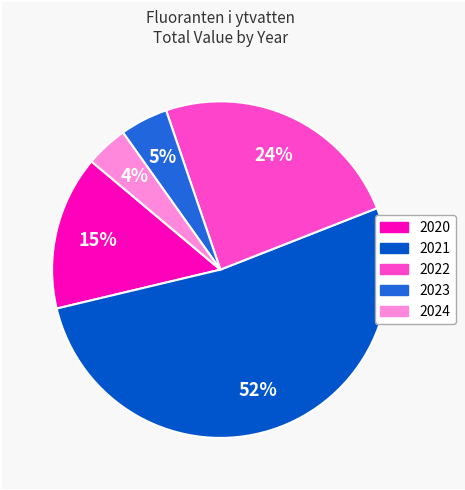

How many segments does this pie chart have?

5